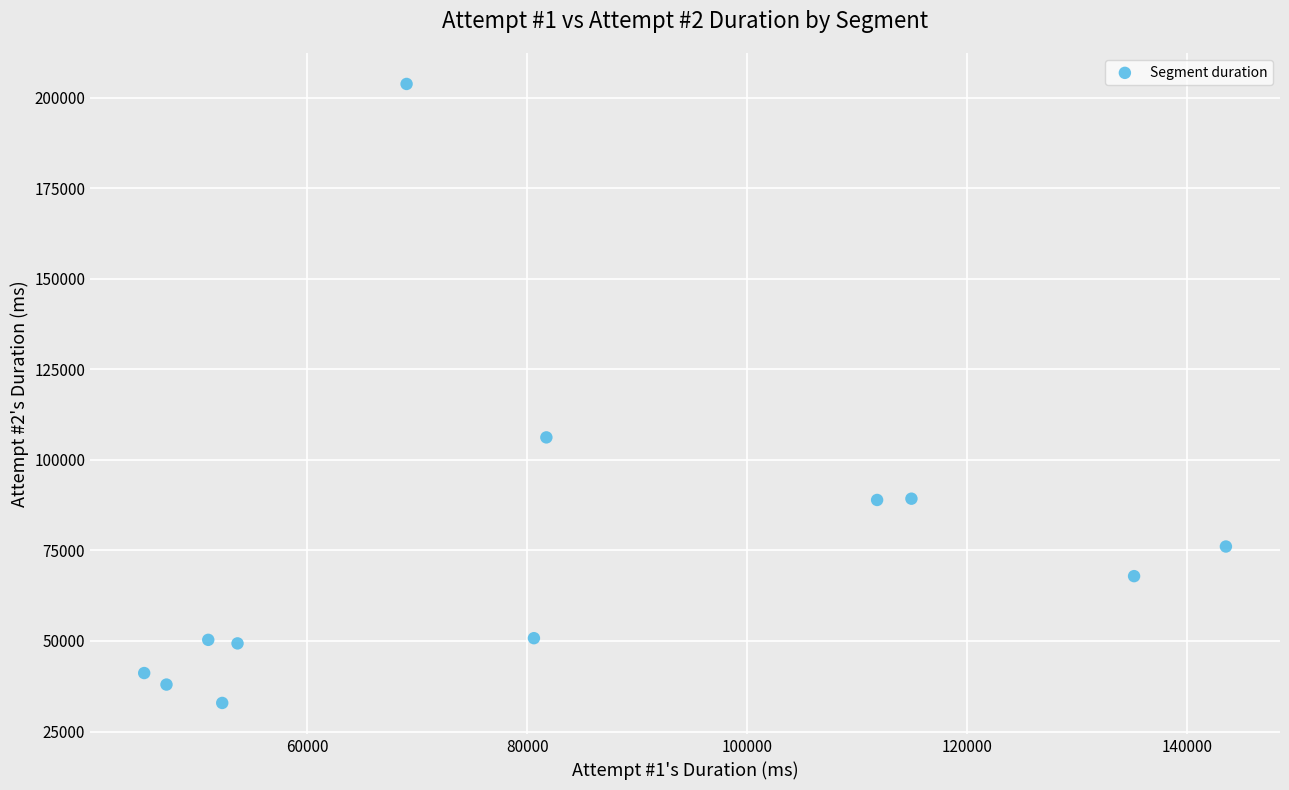

What Y value in the scatter plot is closest to 118343?

106213